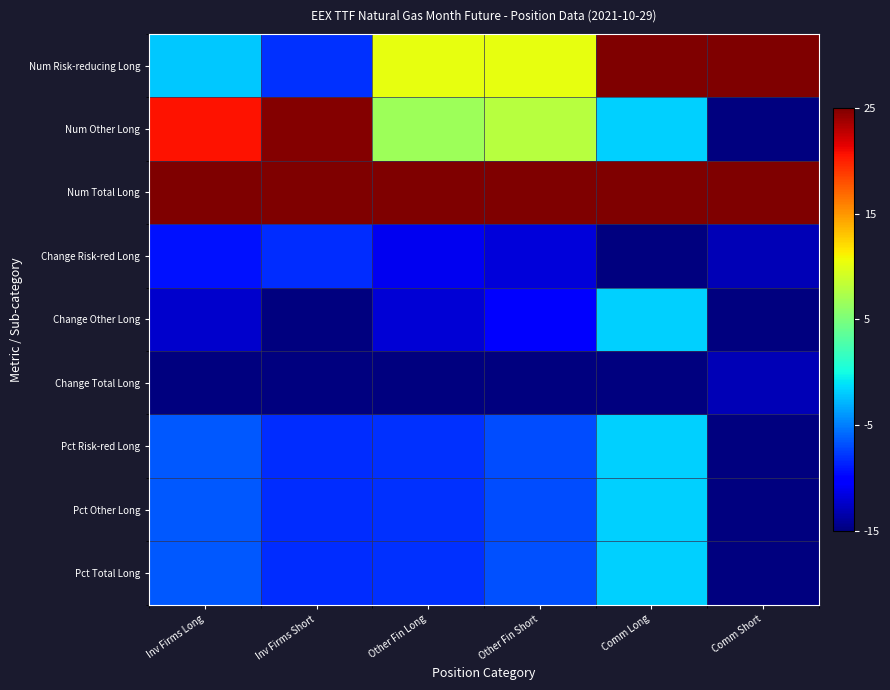

Which series has the largest range (max minus min)?

Num Other Long